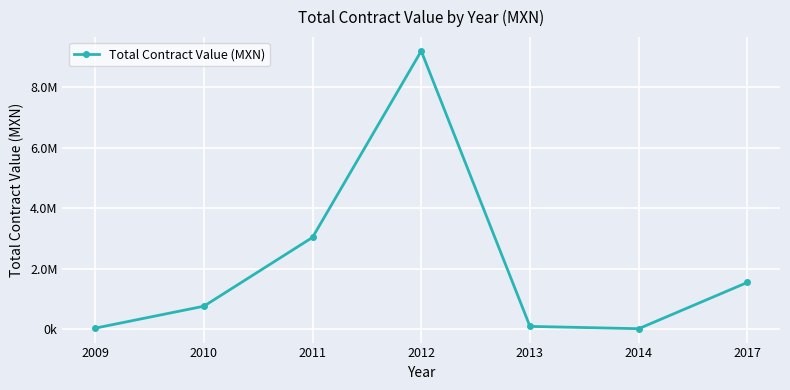

The chart shows a value of 2488488.3 at 2017. True or false?

False